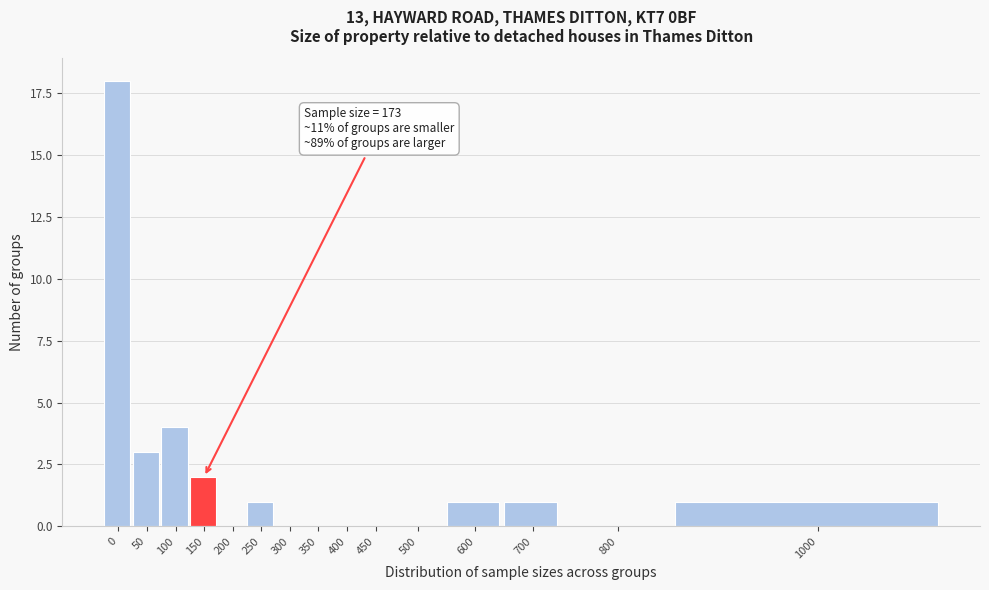

Reading left to right, extract all data points from this chart.

0=18	50=3	100=4	150=2	200=0	250=1	300=0	350=0	400=0	450=0	500=0	600=1	700=1	800=0	1000=1